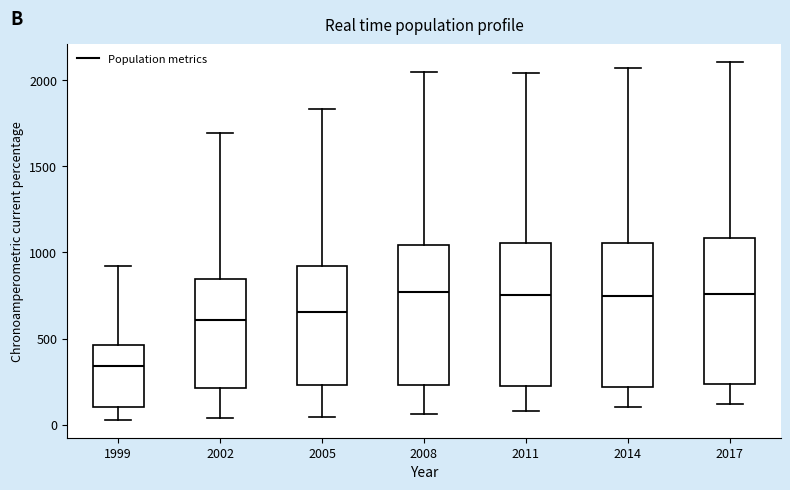

Reading left to right, transcribe this box plot: for each box, give where its median line is, the range the box spans, and where its two whiskers end, as read against the y-axis. The values are not printed on the chart, so give them approximately, as read against the axis.

1999: median 350, box 100 to 450, whiskers 50 to 900
2002: median 600, box 200 to 850, whiskers 50 to 1700
2005: median 650, box 250 to 900, whiskers 50 to 1850
2008: median 750, box 250 to 1050, whiskers 50 to 2050
2011: median 750, box 250 to 1050, whiskers 100 to 2050
2014: median 750, box 200 to 1050, whiskers 100 to 2050
2017: median 750, box 250 to 1100, whiskers 100 to 2100